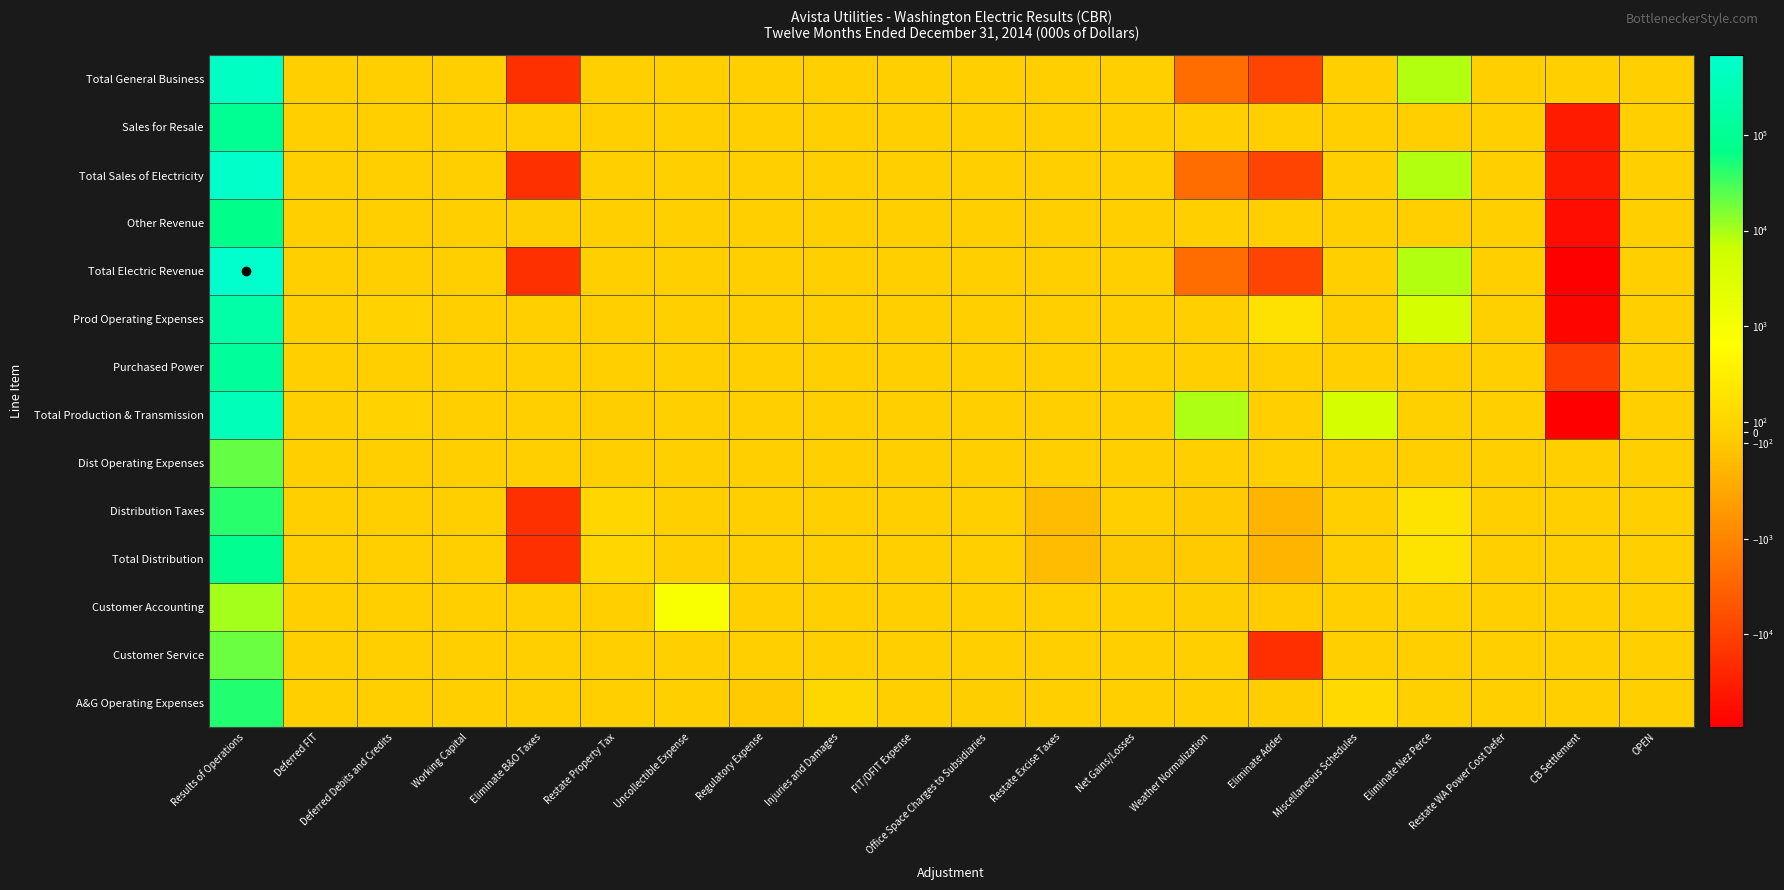

Which series has the largest total across all categories?

Total Electric Revenue